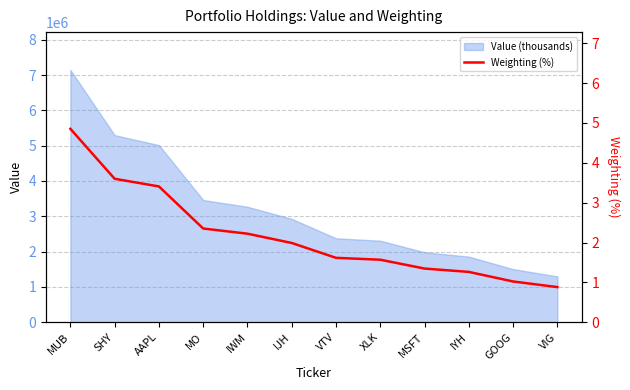

What is the smallest value displayed?

0.9